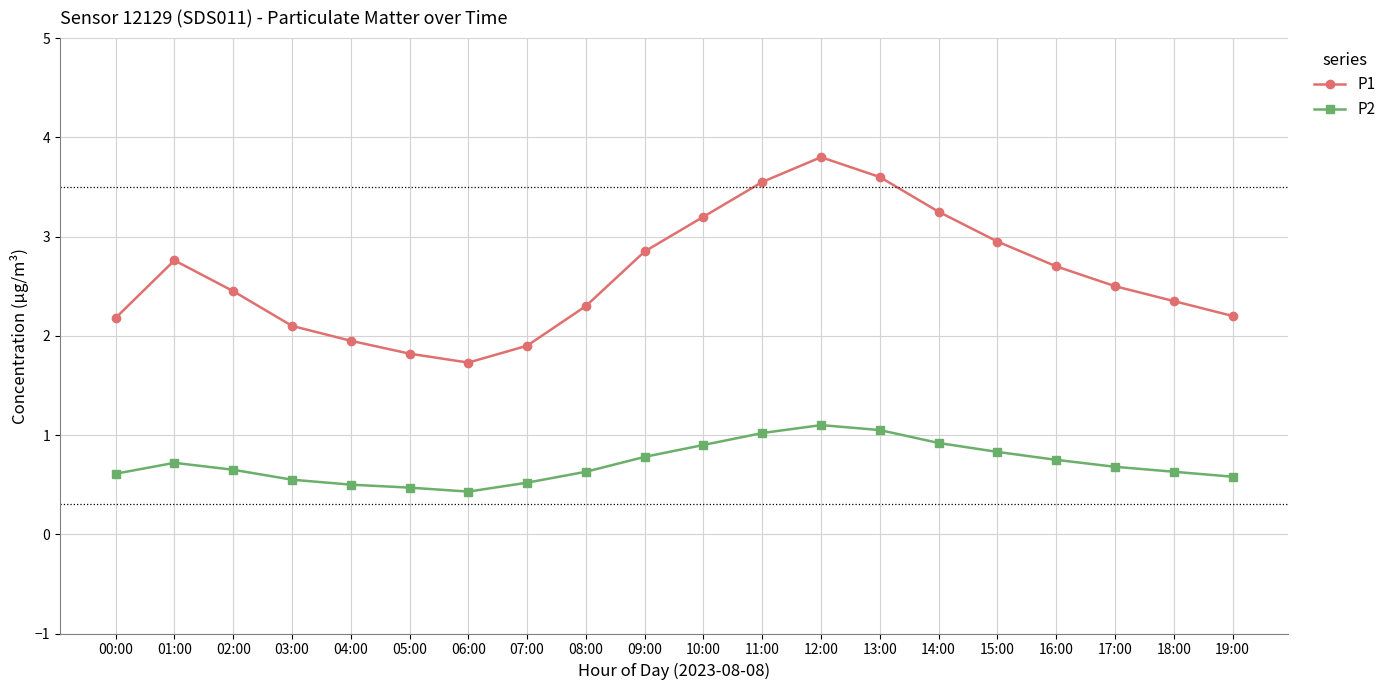

Which series has the largest total across all categories?

P1